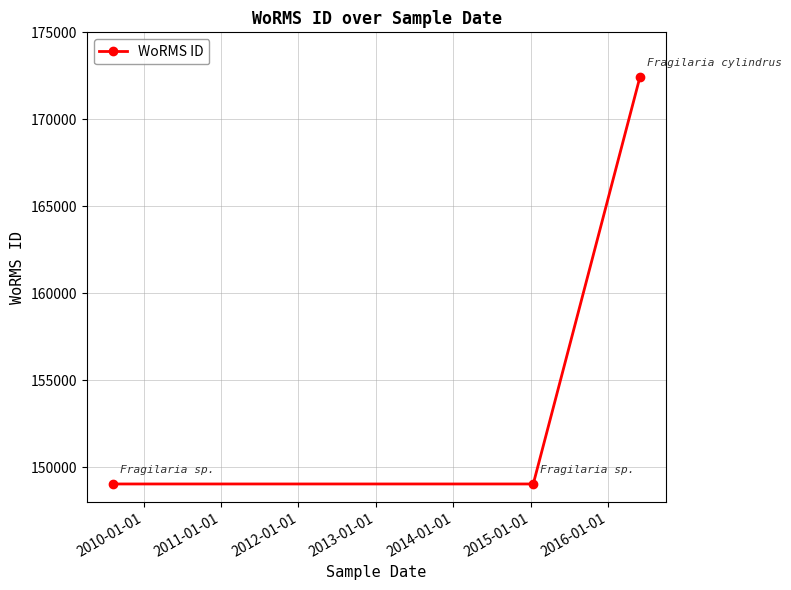

What is the value of the 3rd point from the left?

172419